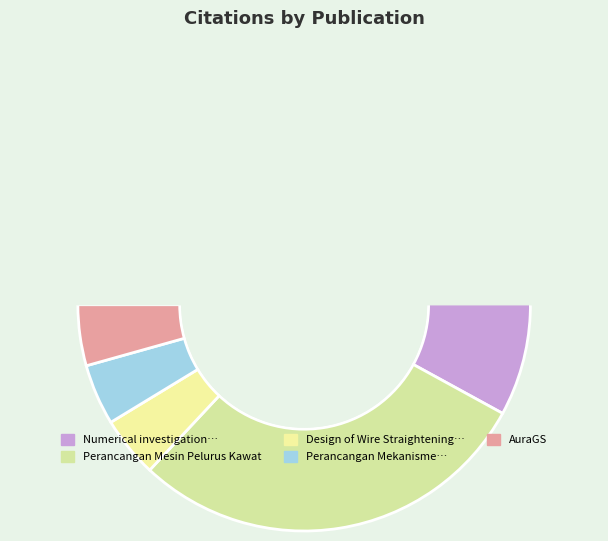

Is it true that Perancangan Mekanisme Pelurusan Kawat is 1% of the pie?

False